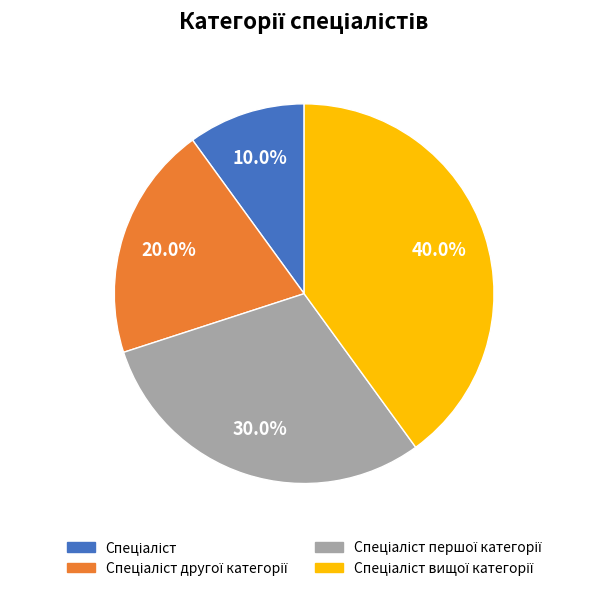

Count the number of slices in the pie.

4